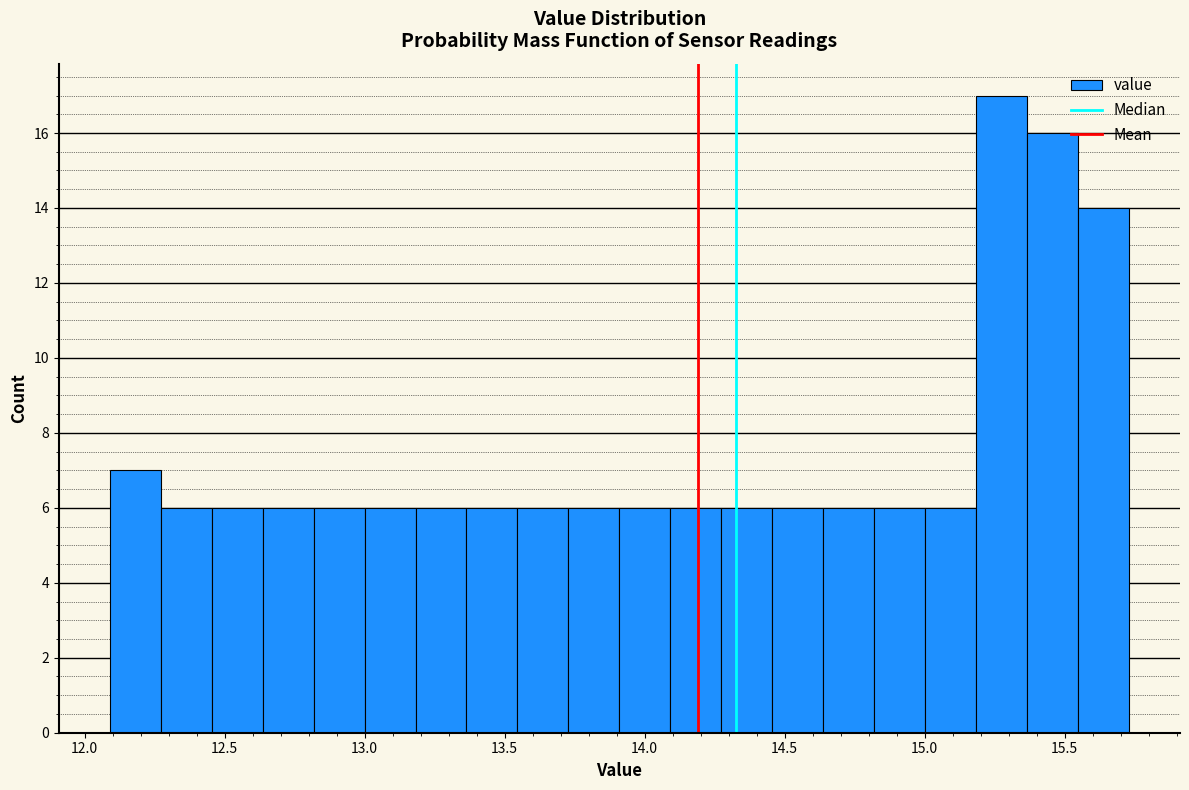

Around what value on the x-axis is the tallest bar? Give the approximate position of its centre, as read against the axis.

15.30